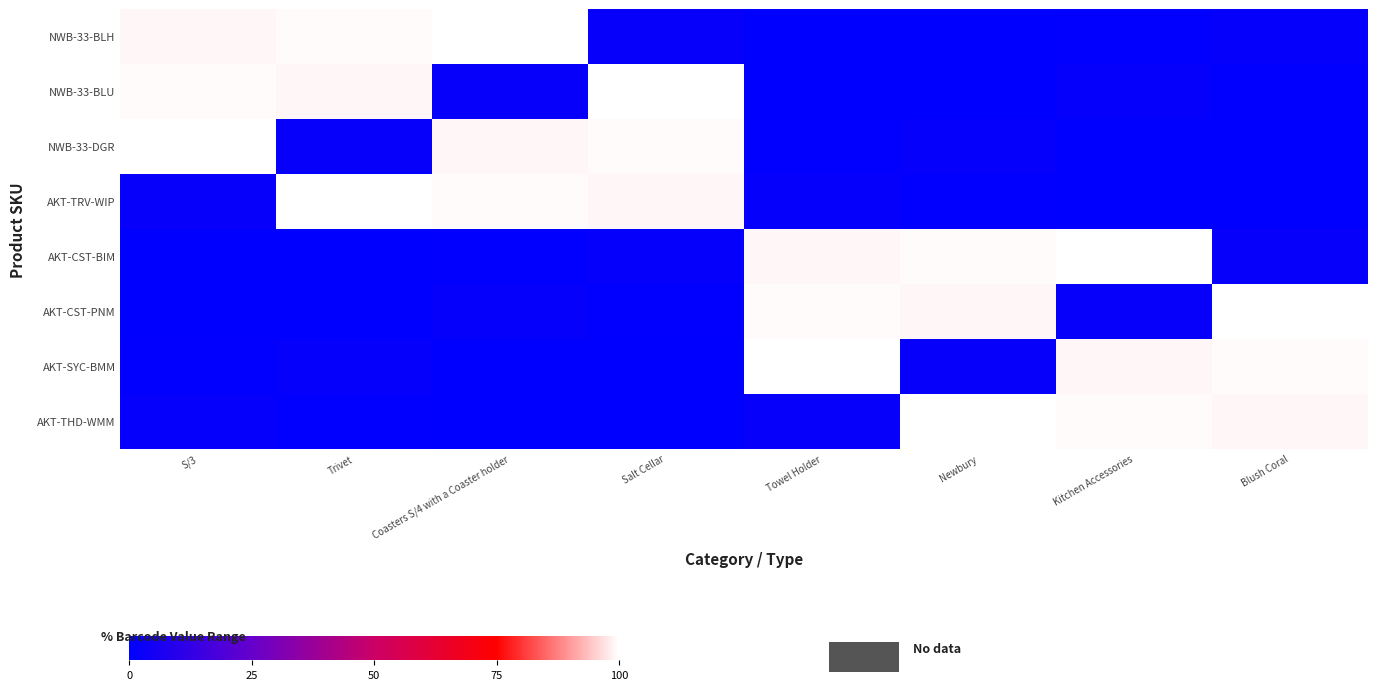

How many series are shown in this chart?

8